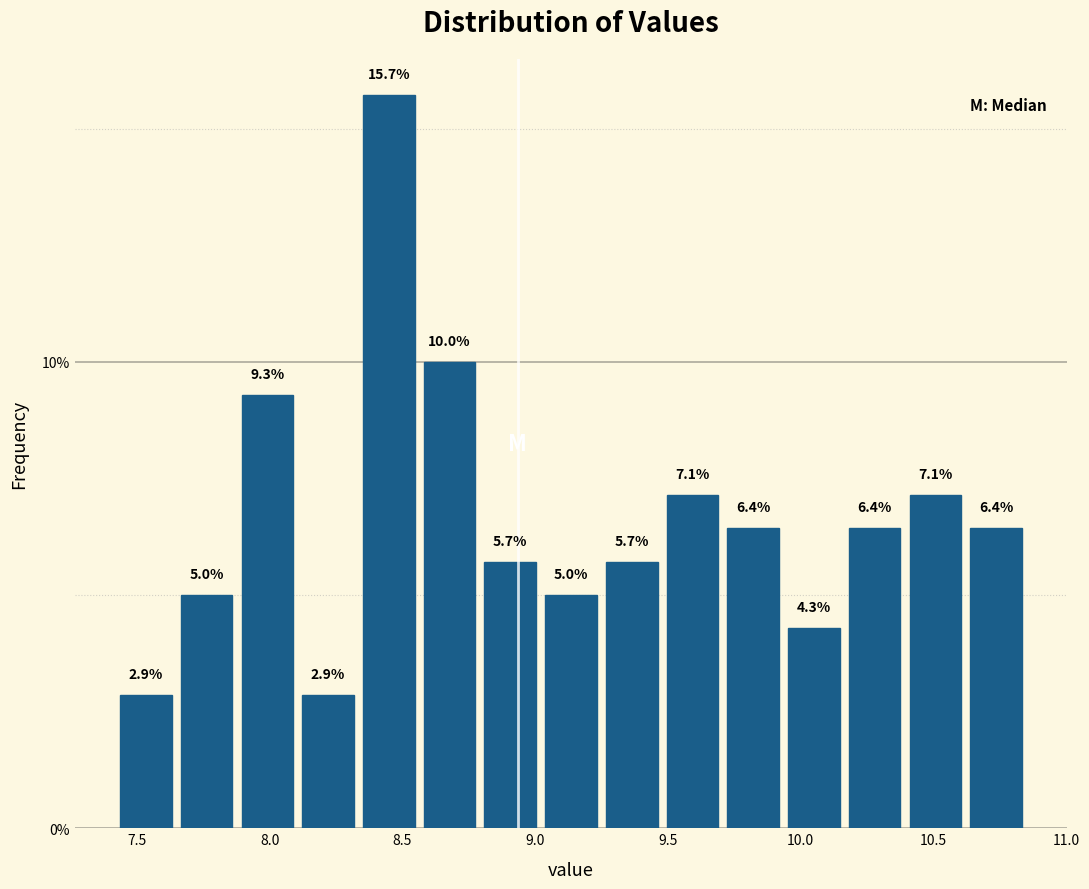

What is the height of the bar covering 10.15 to 10.40 on the x-axis? The bar edges are not printed on the chart, so give them approximately, as read against the axis.

6.4